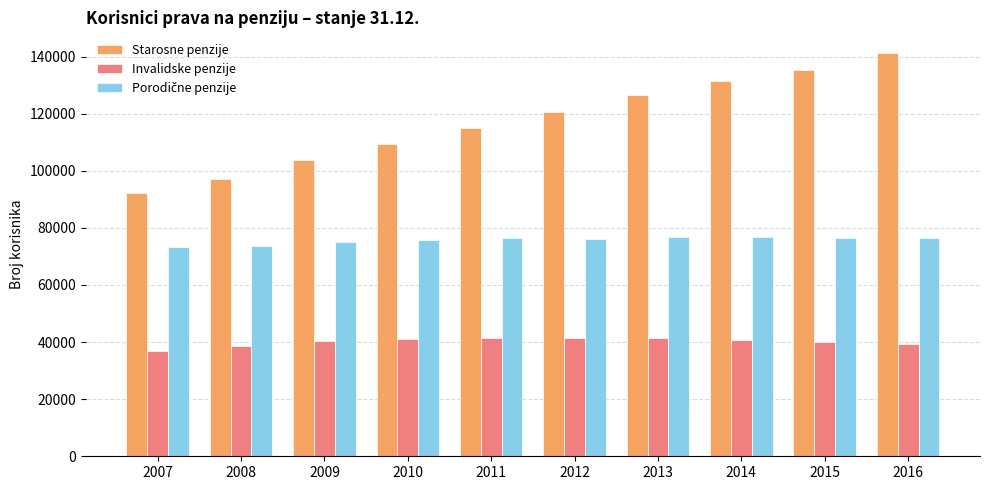

How many data points does each series have?

10